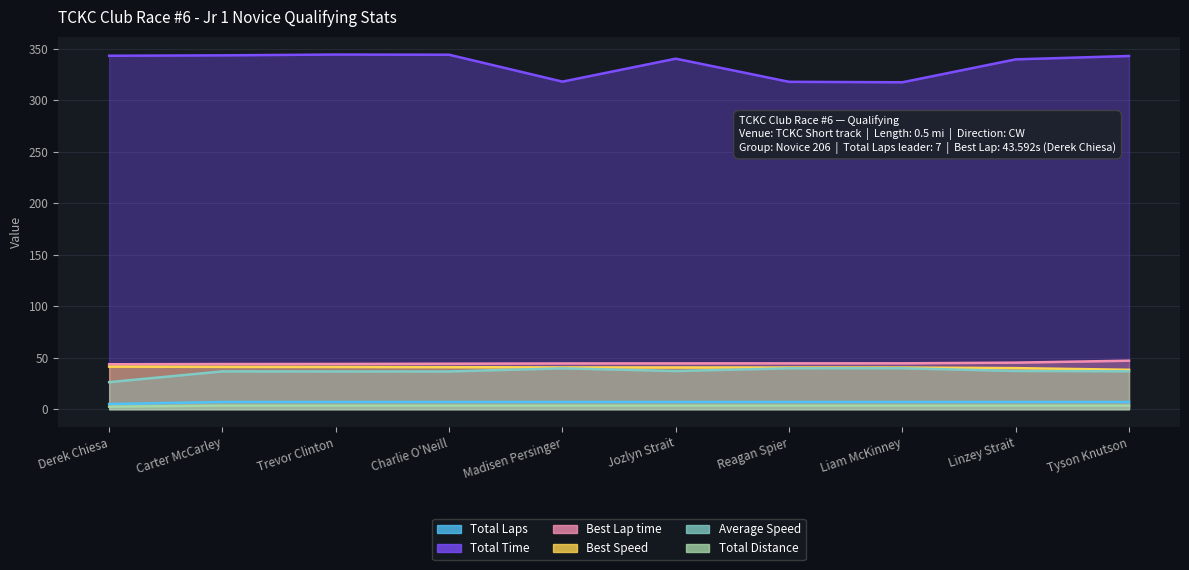

At which label is Total Time closest to 330?

Linzey Strait